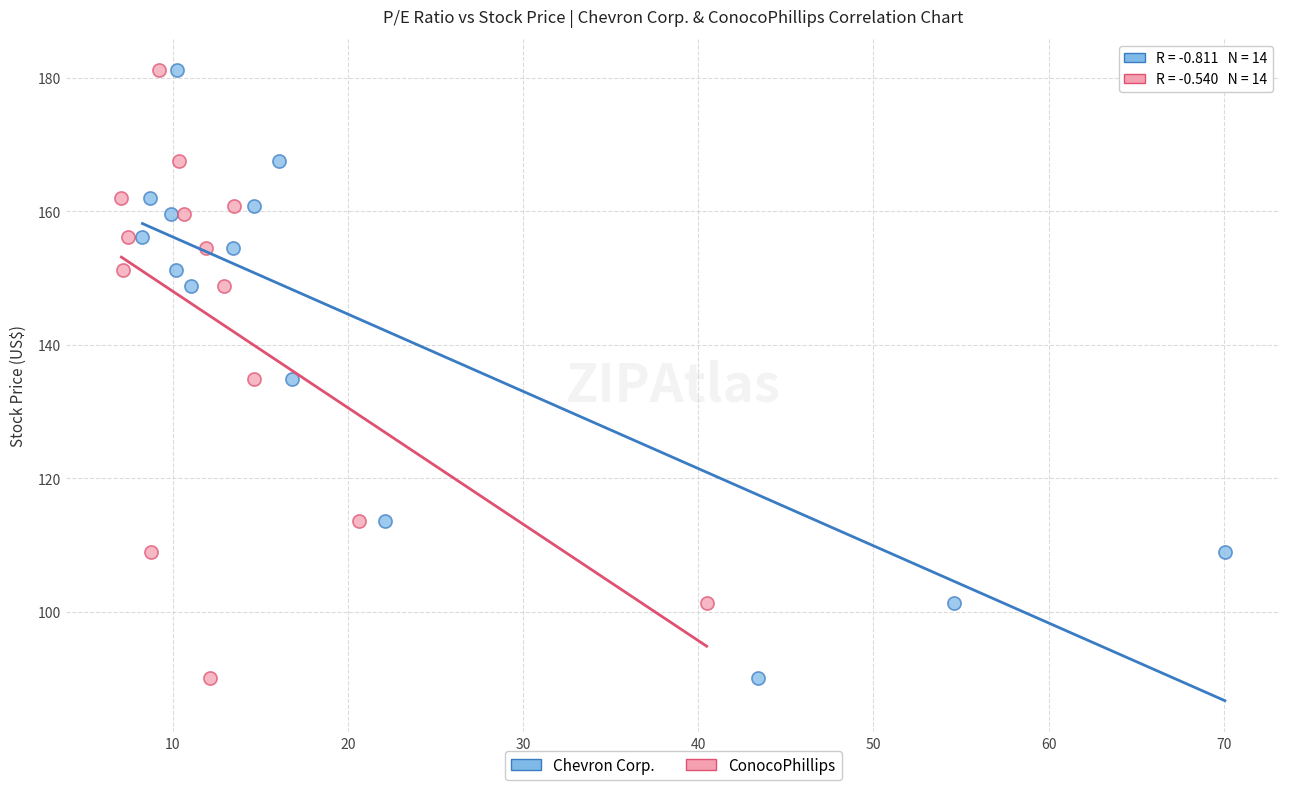

What are all the series names shown in the legend?

Chevron Corp., ConocoPhillips